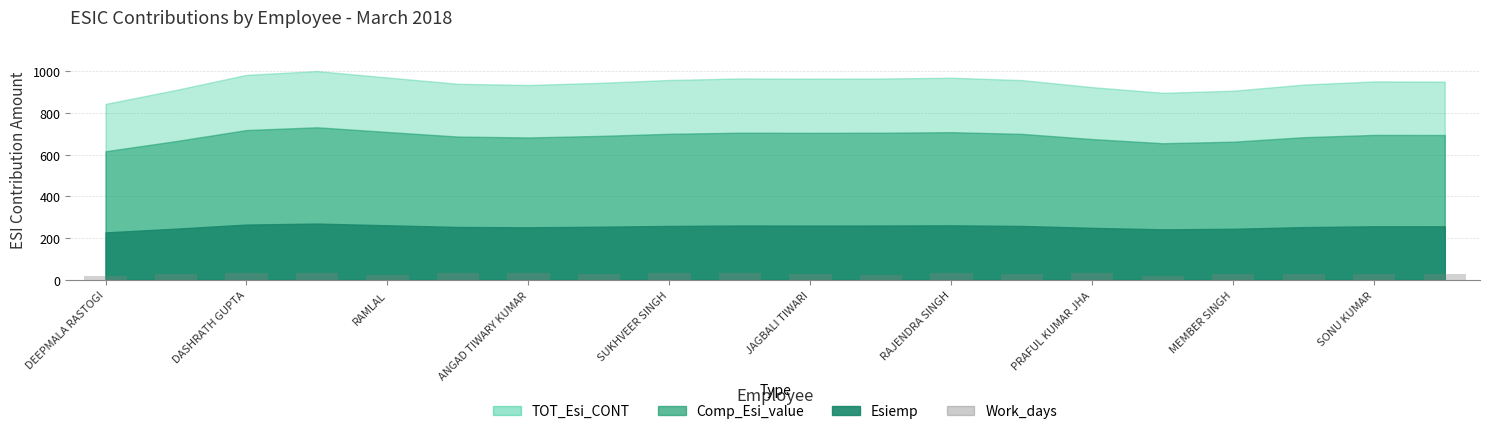

What is the average value?

28